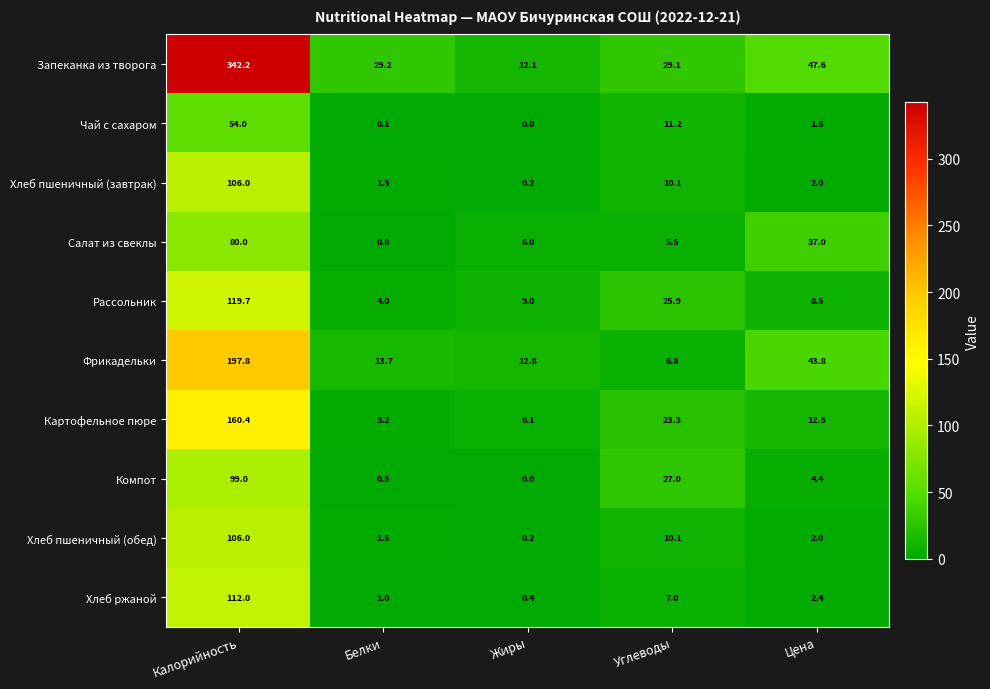

How many values in the Хлеб пшеничный (обед) series are below 2?

2